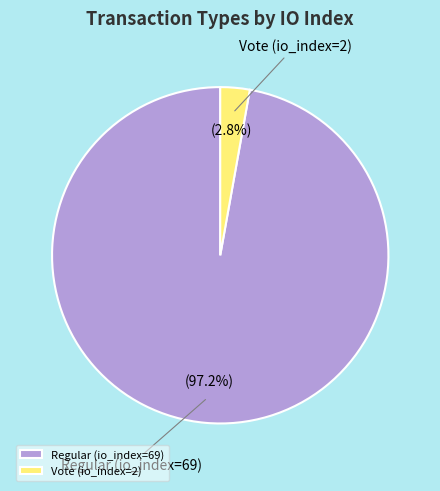

Between Vote (io_index=2) and Regular (io_index=69), which is larger?

Regular (io_index=69)